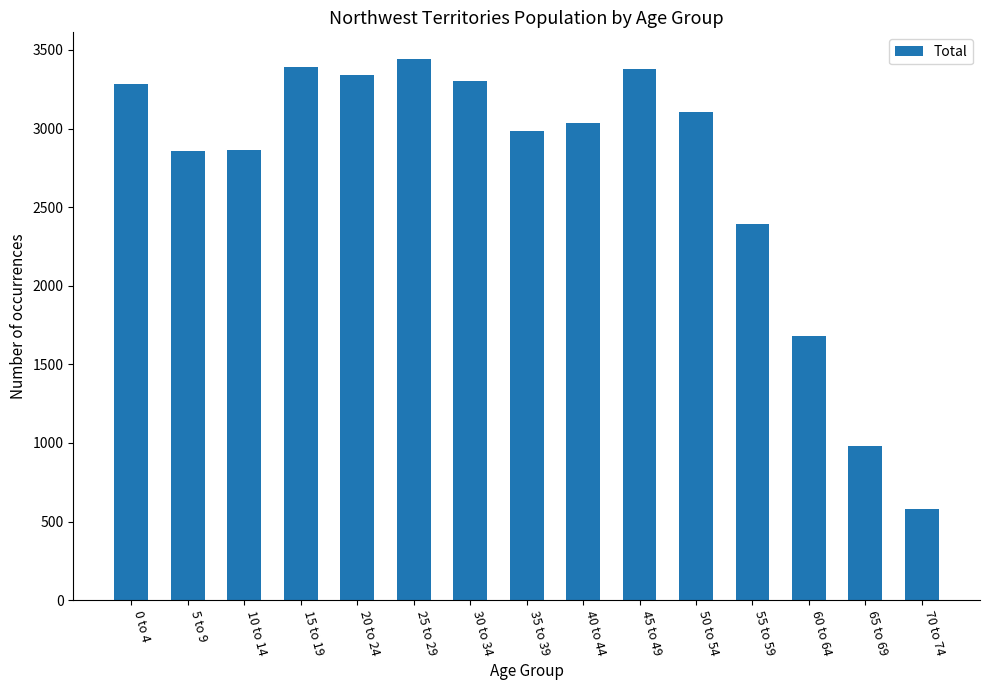

What is the label of the 10th bar from the left?

45 to 49